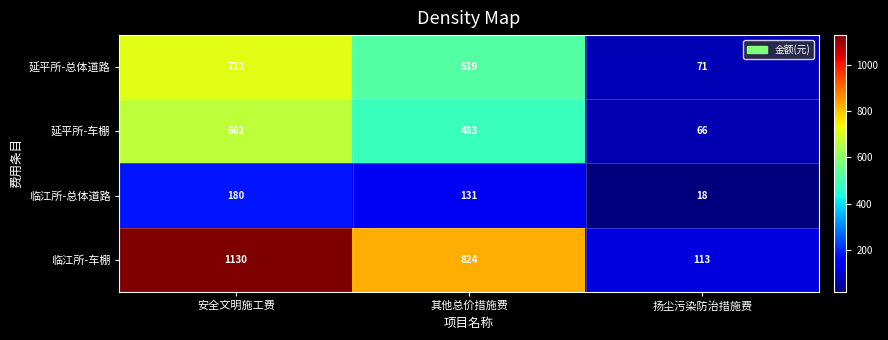

What is the sum of all 临江所-车棚 values?

2067